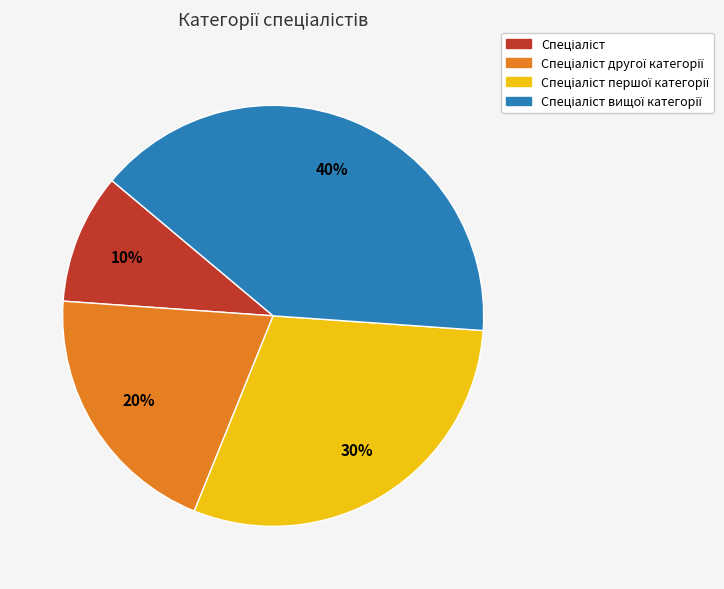

Count the number of slices in the pie.

4